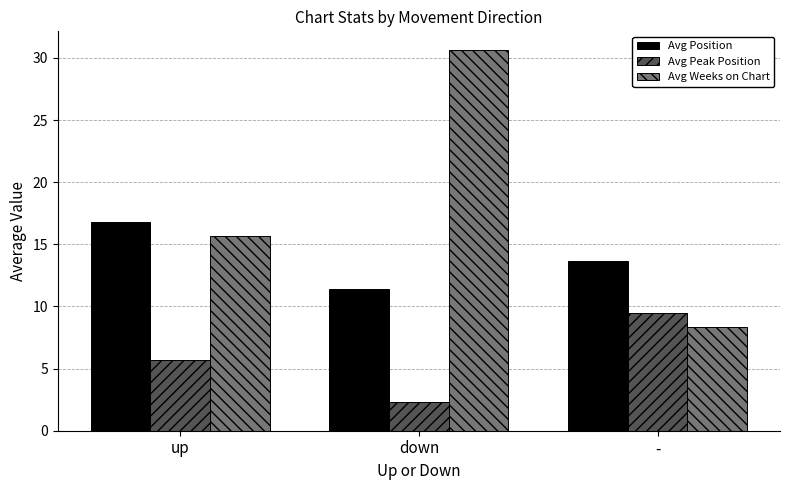

Where does the Avg Weeks on Chart series first go above 15?

up